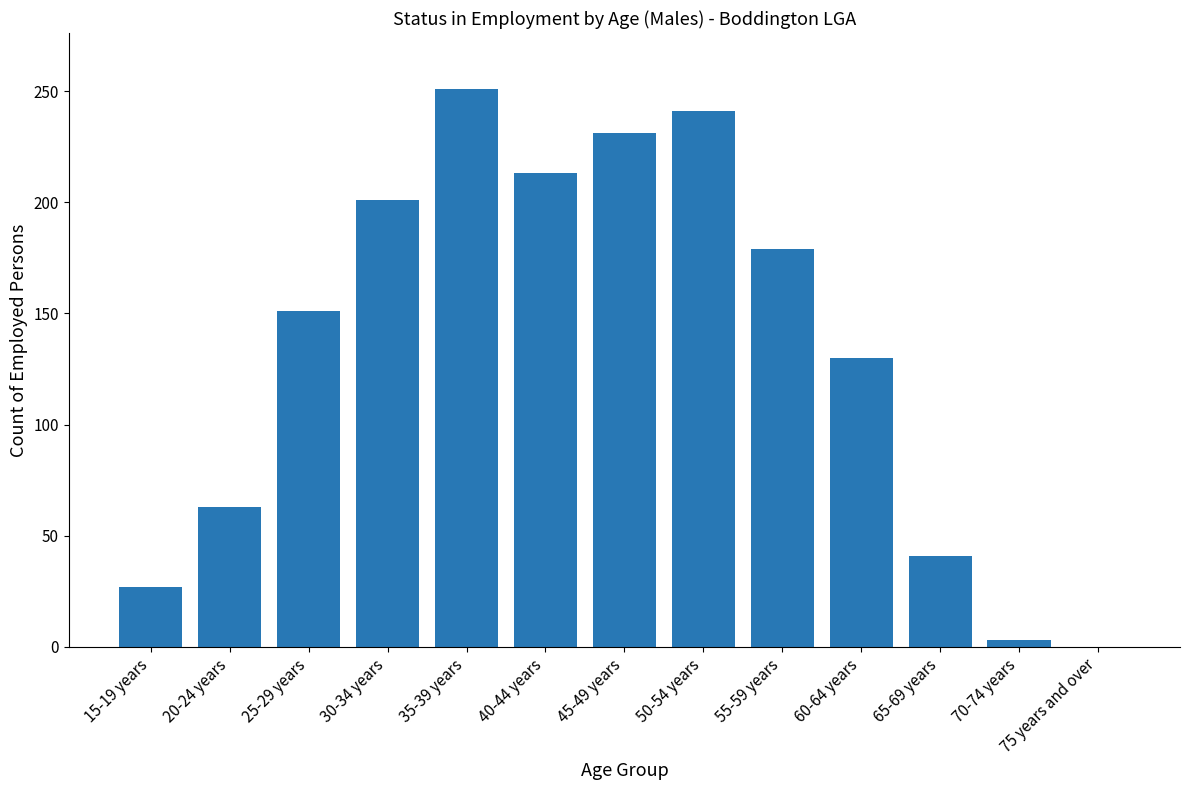

What is the maximum value shown in the chart?

251